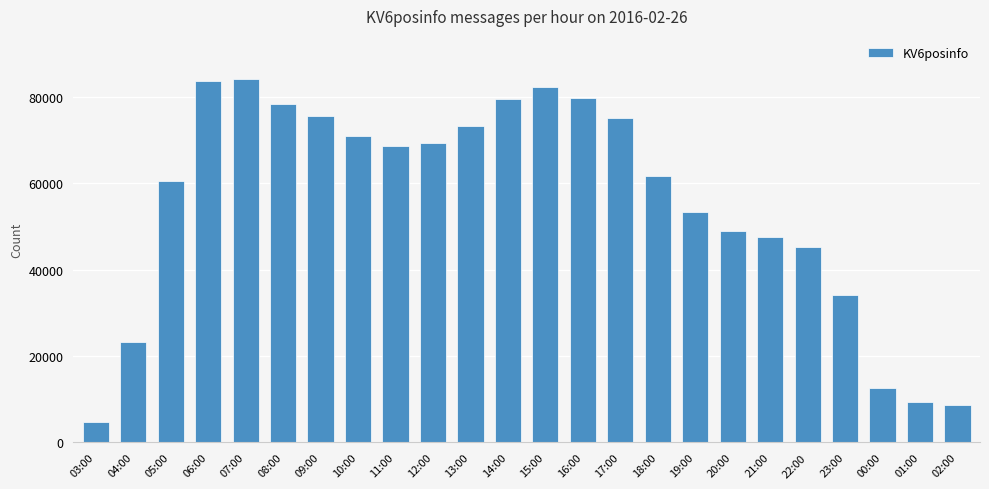

What is the value of the 10th bar from the left?

69317